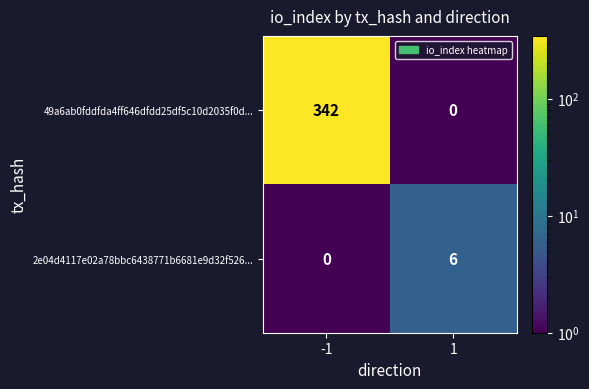

What is the difference between the 49a6ab0fddfda4ff646dfdd25df5c10d2035f0d... values at -1 and 1?

342